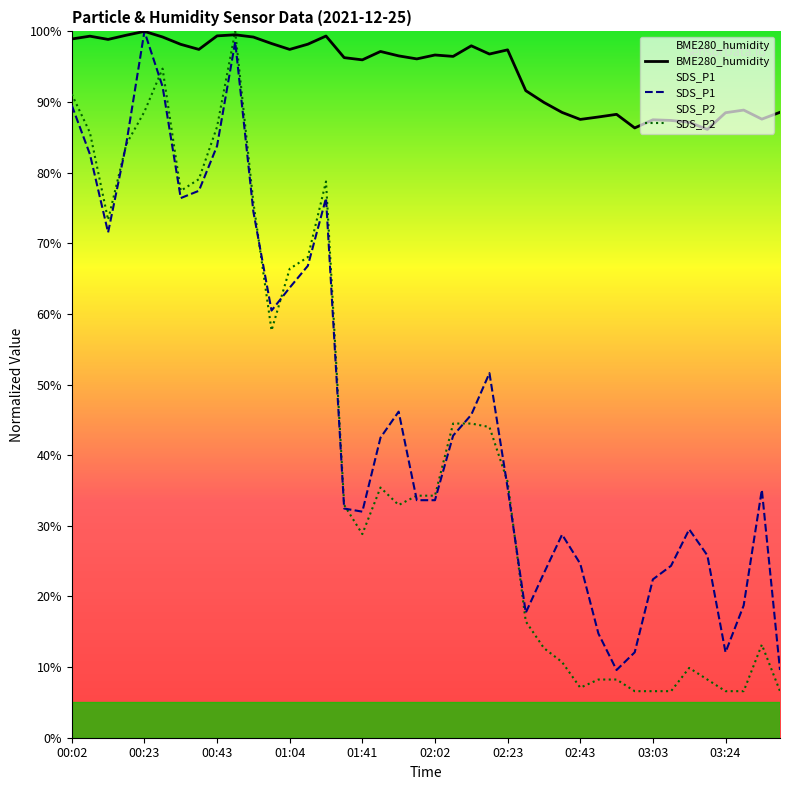

What is the maximum value shown in the chart?

100.0